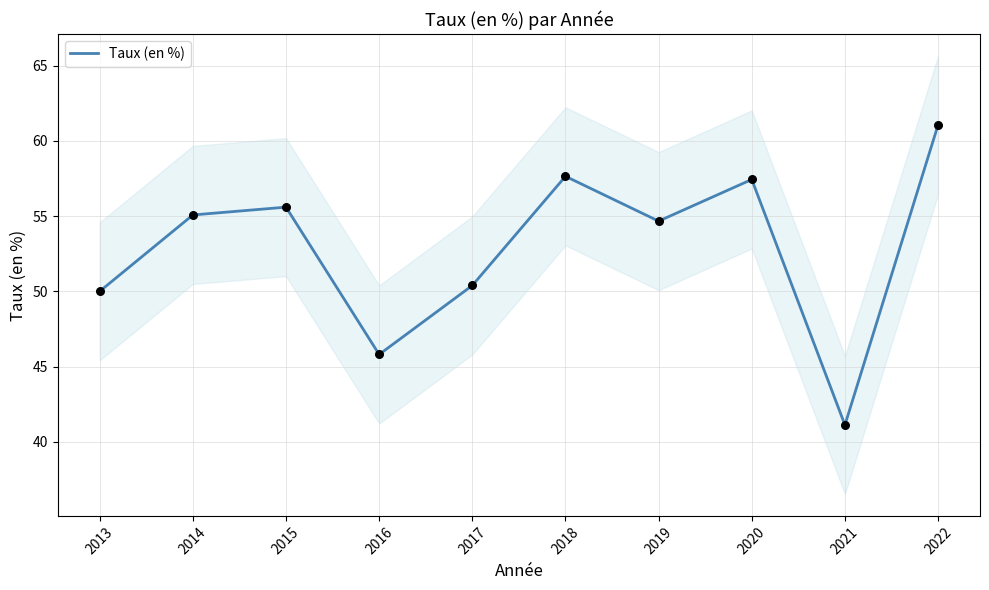

What is the change in value from 2013 to 2017?

+0.4